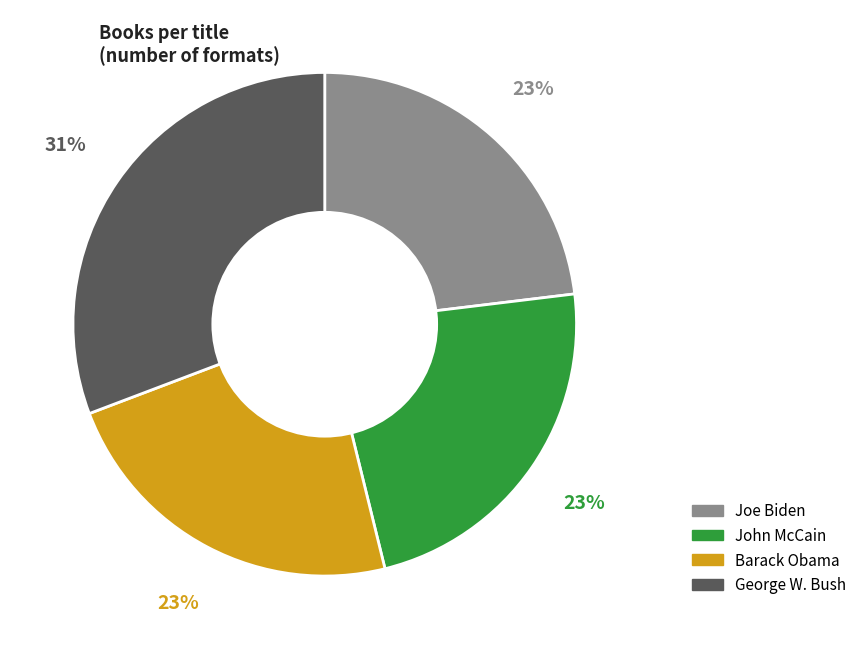

Which has a higher value, John McCain or George W. Bush?

George W. Bush